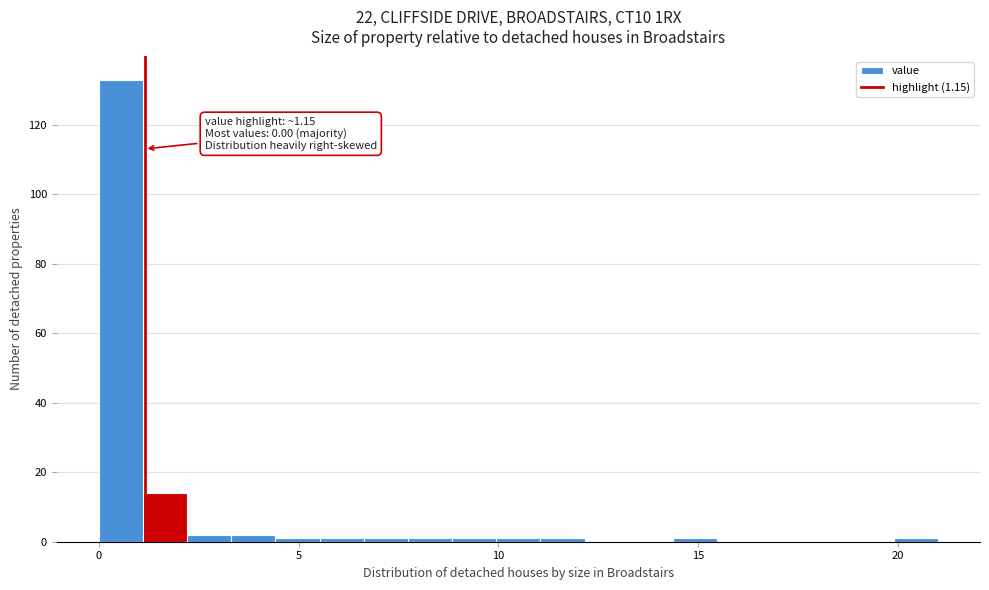

Read against the x-axis, roughly where is the centre of the tallest bar?

0.5